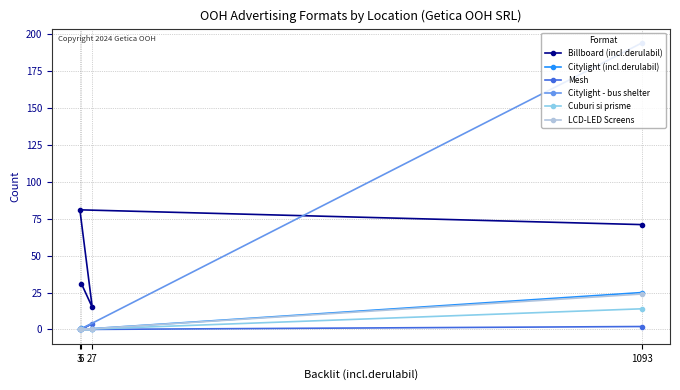

How many series are shown in this chart?

6